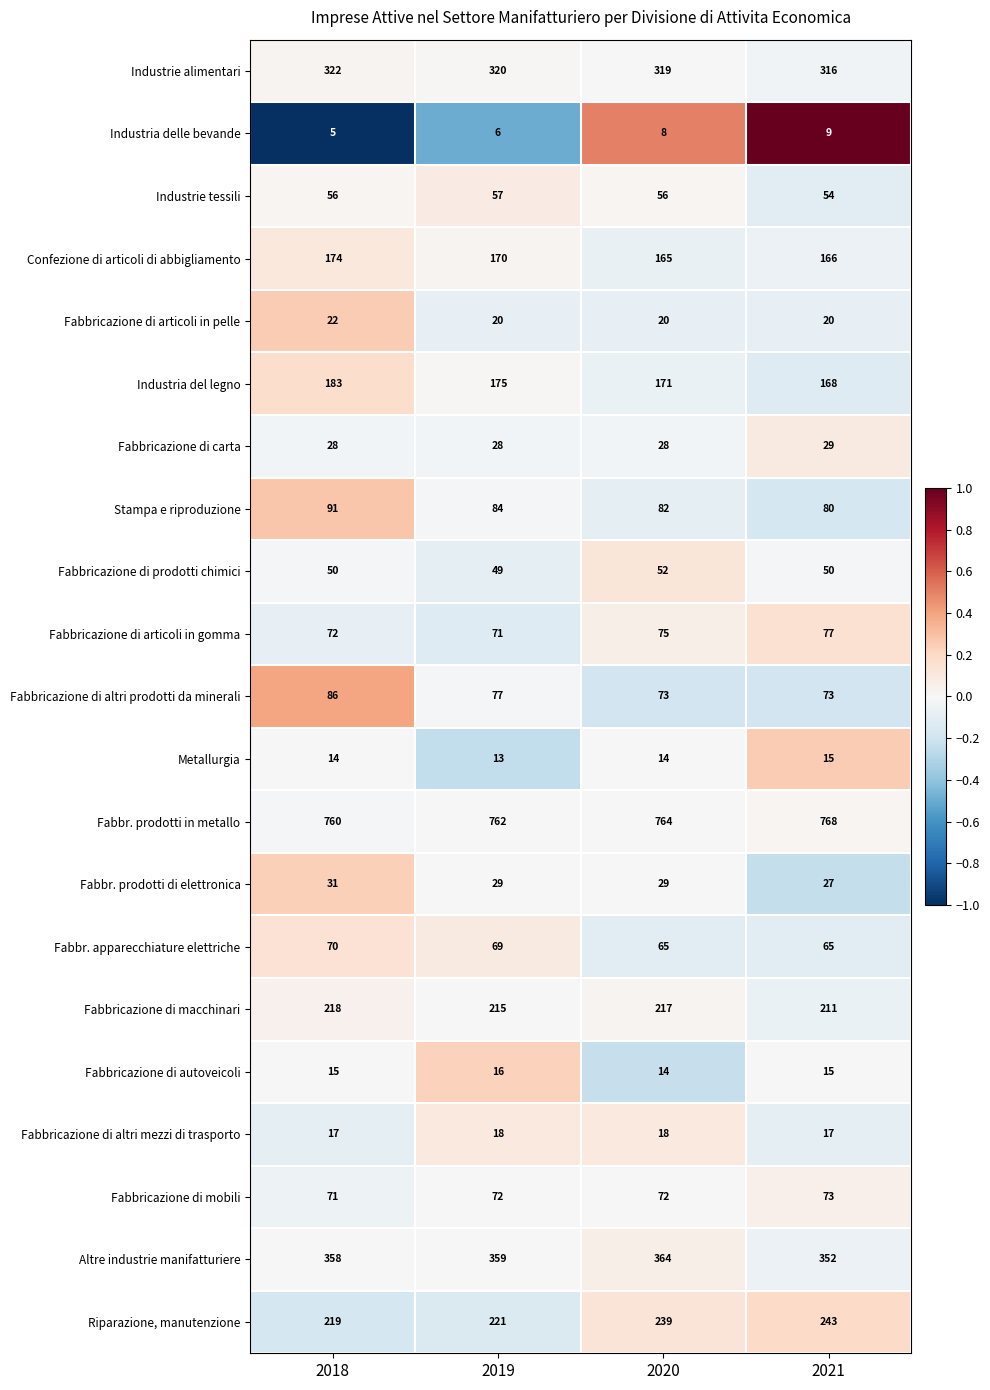

Count the number of data series in this chart.

21